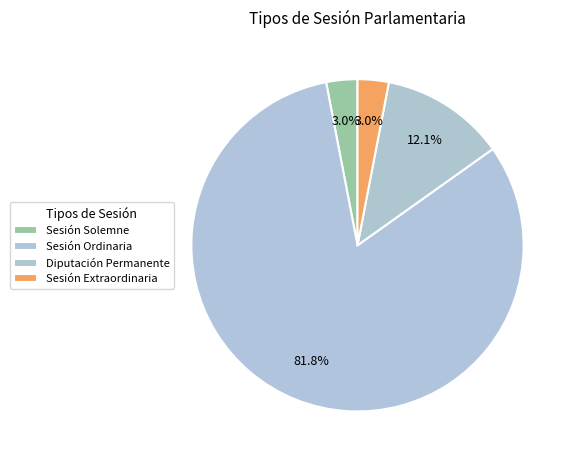

How much of the chart is everything except Sesión Solemne?

96.7%